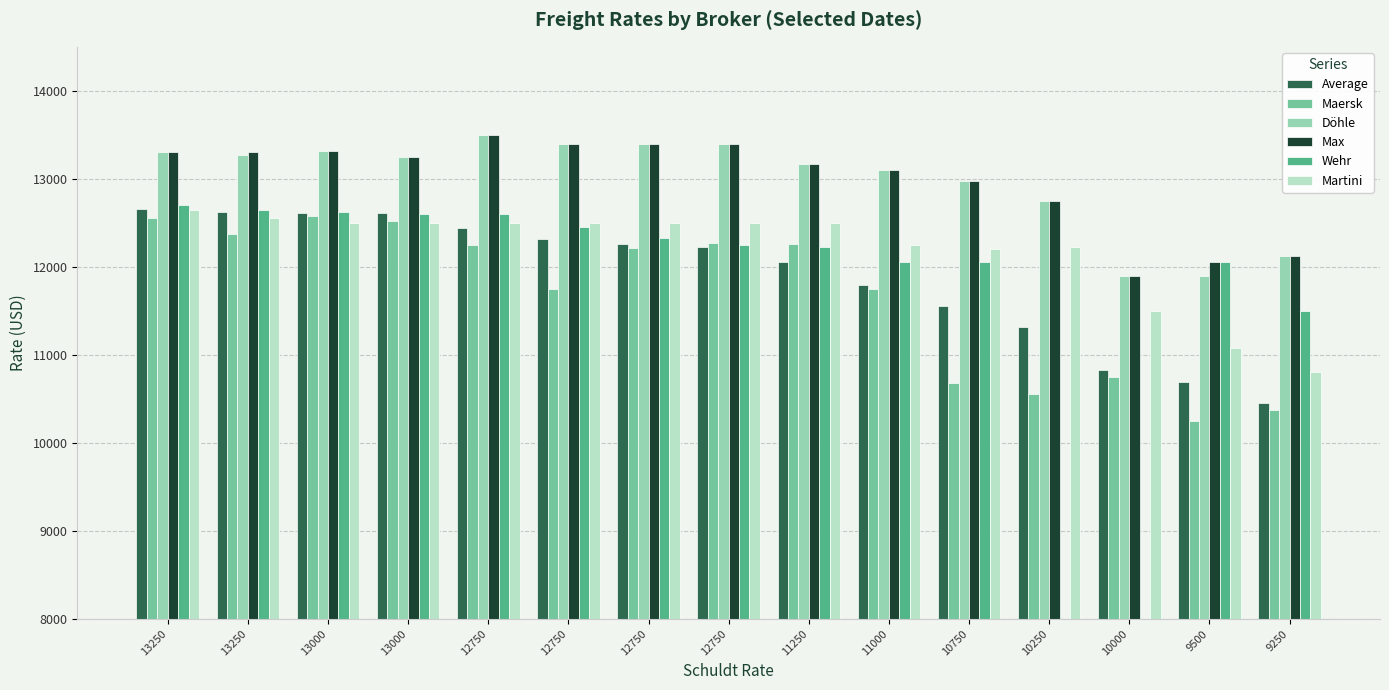

What is the difference between the maximum and minimum values in the Wehr series?

12700